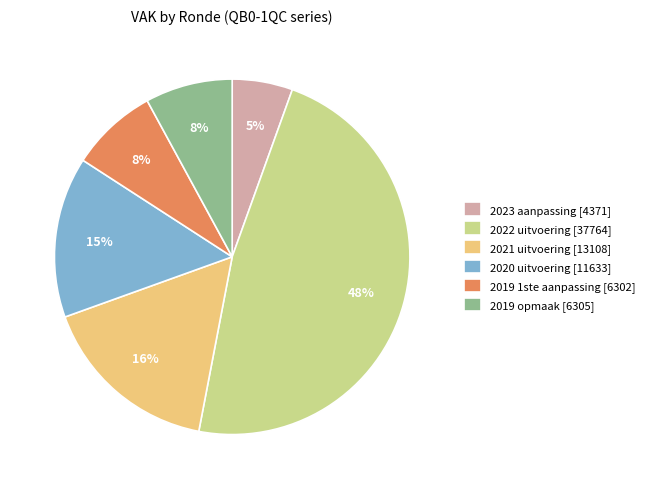

To the nearest percent, what portion does 2019 1ste aanpassing [6302] represent?

8%